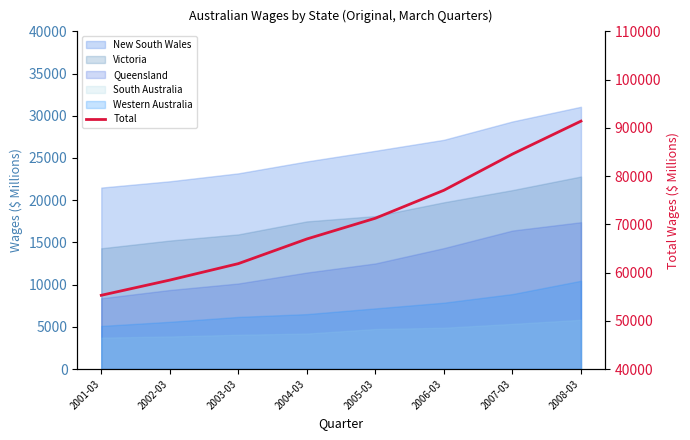

True or false: the data shows 84561 at 2007-03.

True